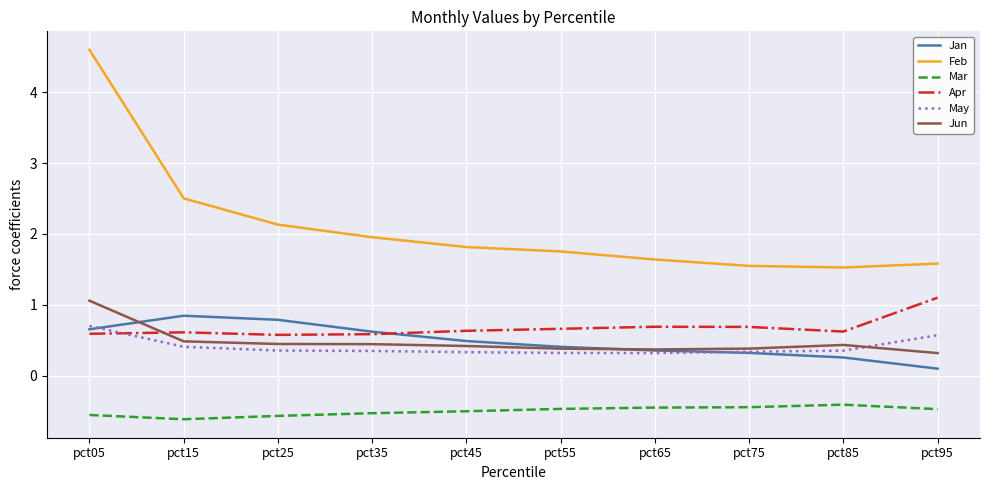

How many series are shown in this chart?

6